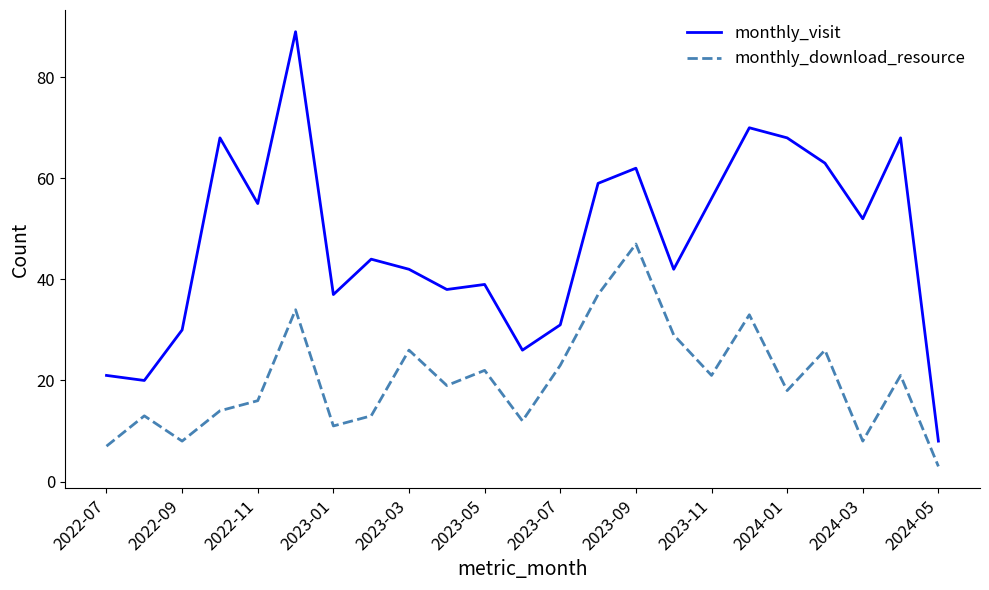

True or false: monthly_visit and monthly_download_resource intersect in this chart.

False